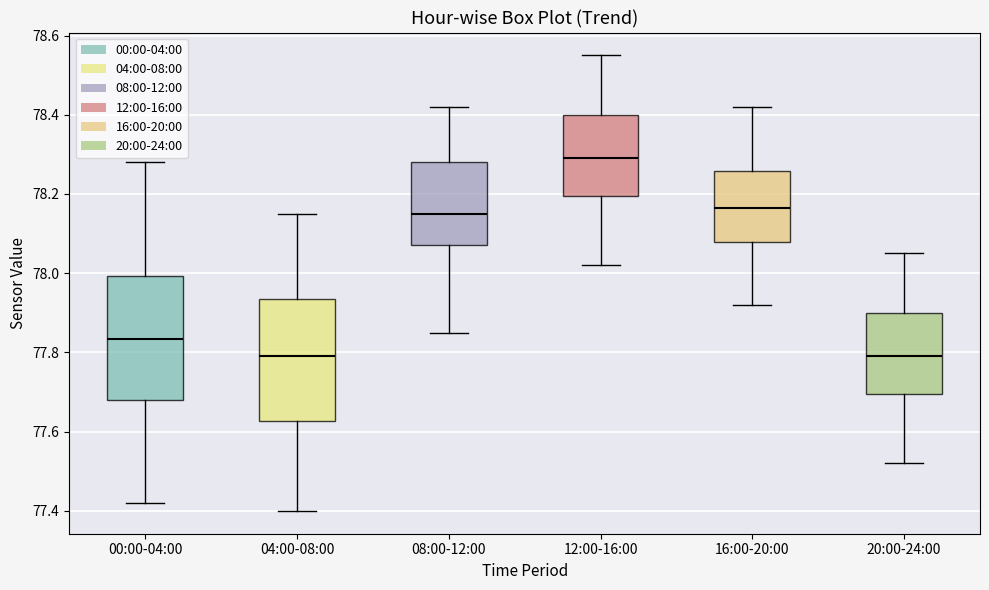

Reading left to right, transcribe this box plot: for each box, give where its median line is, the range the box spans, and where its two whiskers end, as read against the y-axis. The values are not printed on the chart, so give them approximately, as read against the axis.

00:00-04:00: median 77.84, box 77.68 to 78.00, whiskers 77.42 to 78.28
04:00-08:00: median 77.80, box 77.62 to 77.94, whiskers 77.40 to 78.16
08:00-12:00: median 78.16, box 78.08 to 78.28, whiskers 77.86 to 78.42
12:00-16:00: median 78.30, box 78.20 to 78.40, whiskers 78.02 to 78.56
16:00-20:00: median 78.16, box 78.08 to 78.26, whiskers 77.92 to 78.42
20:00-24:00: median 77.80, box 77.70 to 77.90, whiskers 77.52 to 78.06